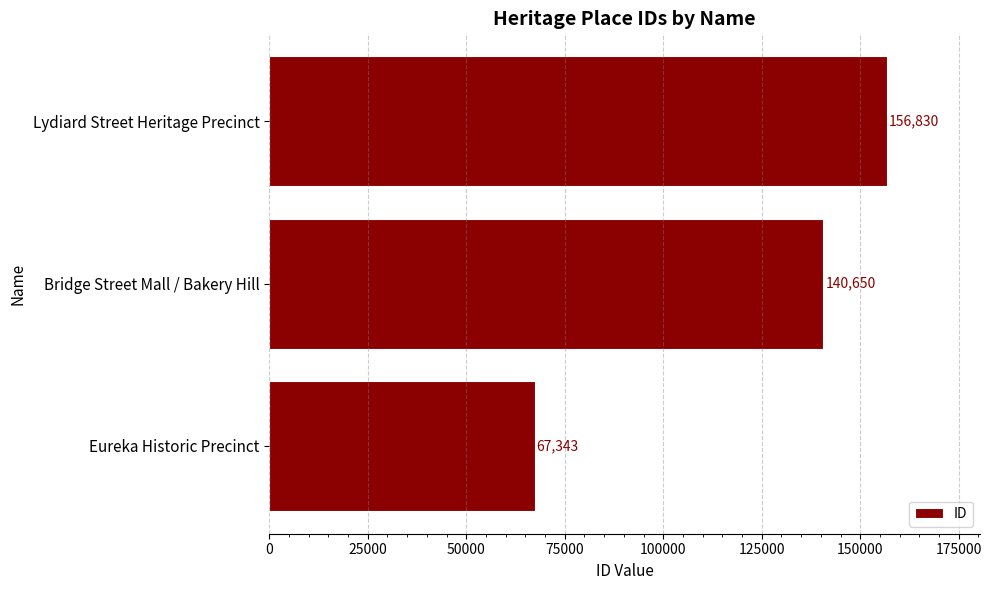

What is the change in value from Eureka Historic Precinct to Bridge Street Mall / Bakery Hill?

+73307